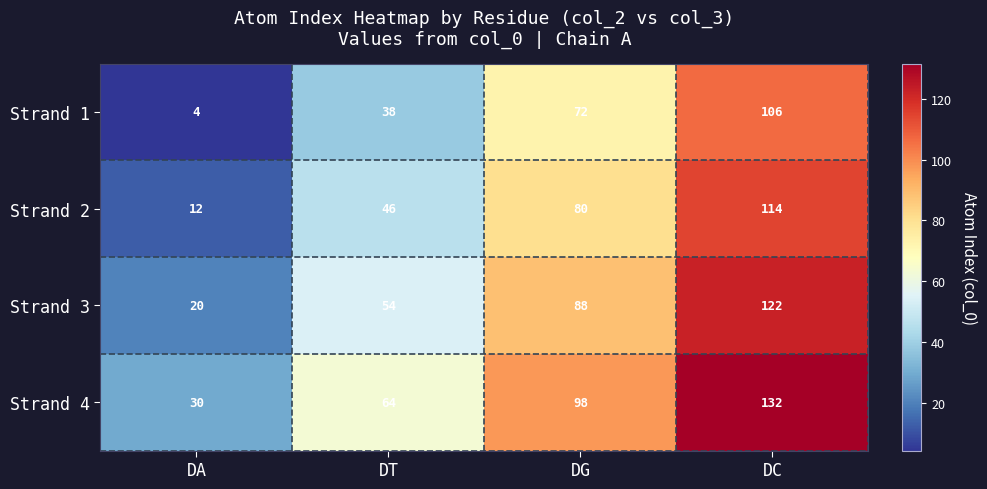

Read the Strand 4 value at DA, to the nearest 50.

50